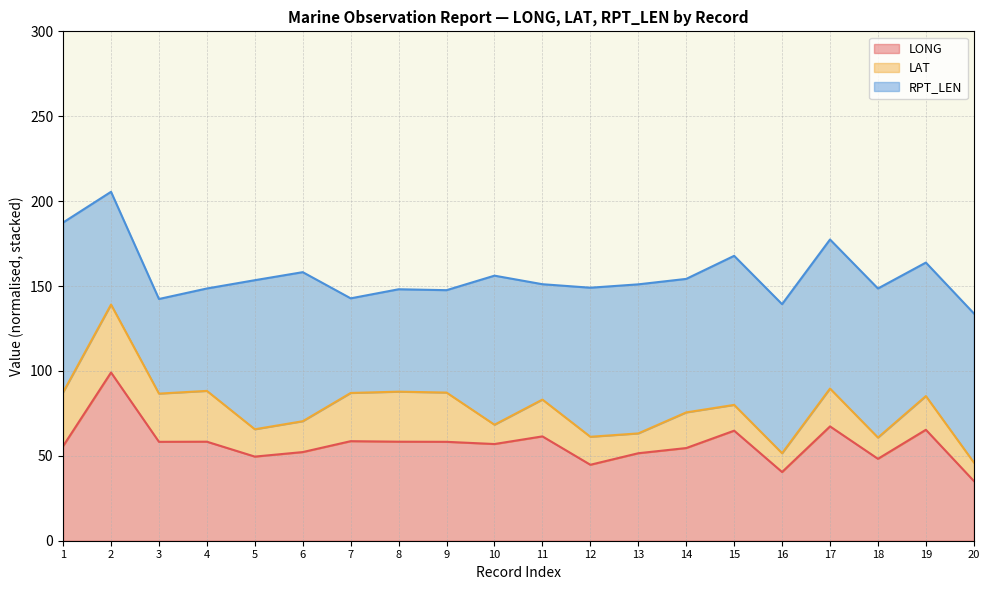

List the series in order of their overall mean, lowest first.

LAT, LONG, RPT_LEN